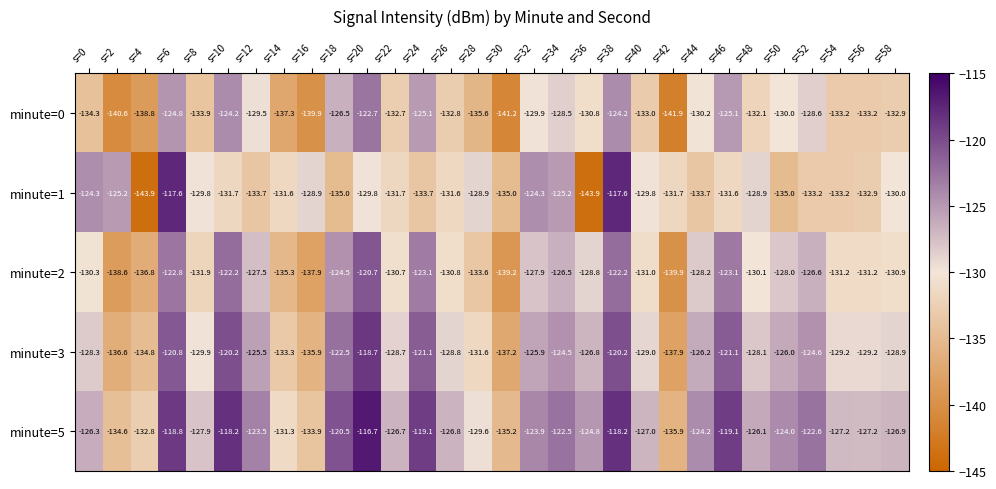

Rank the series by their maximum value, from highest to lowest.

minute=5, minute=1, minute=3, minute=2, minute=0